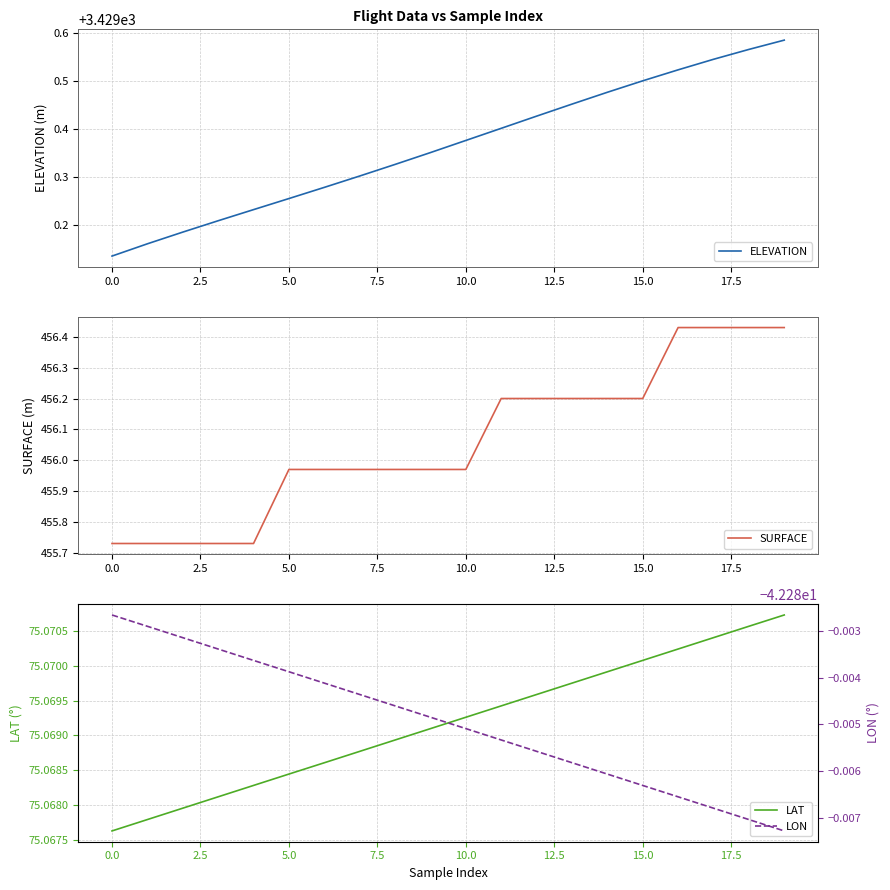

At how many categories does at least one series exceed 3075?

20